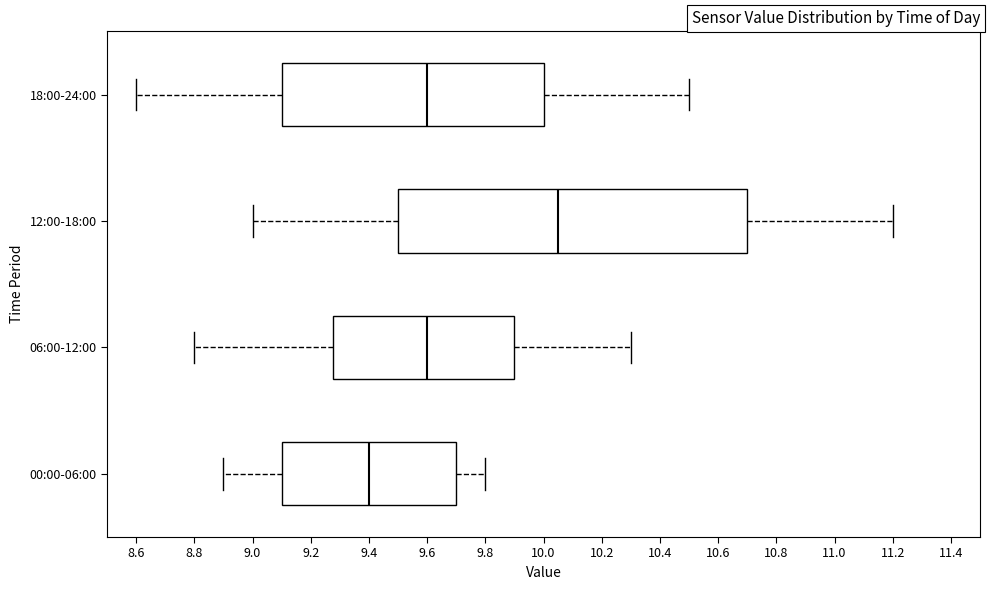

Reading bottom to top, transcribe this box plot: for each box, give where its median line is, the range the box spans, and where its two whiskers end, as read against the x-axis. The values are not printed on the chart, so give them approximately, as read against the axis.

00:00-06:00: median 9.40, box 9.10 to 9.70, whiskers 8.90 to 9.80
06:00-12:00: median 9.60, box 9.28 to 9.90, whiskers 8.80 to 10.30
12:00-18:00: median 10.06, box 9.50 to 10.70, whiskers 9.00 to 11.20
18:00-24:00: median 9.60, box 9.10 to 10.00, whiskers 8.60 to 10.50